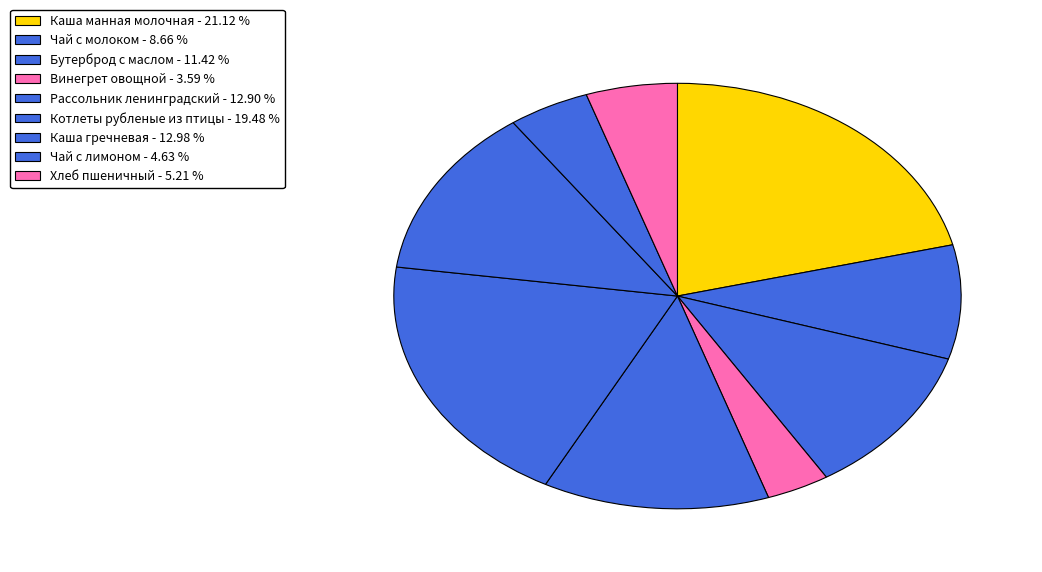

Between Каша манная молочная and Чай с молоком, which is larger?

Каша манная молочная